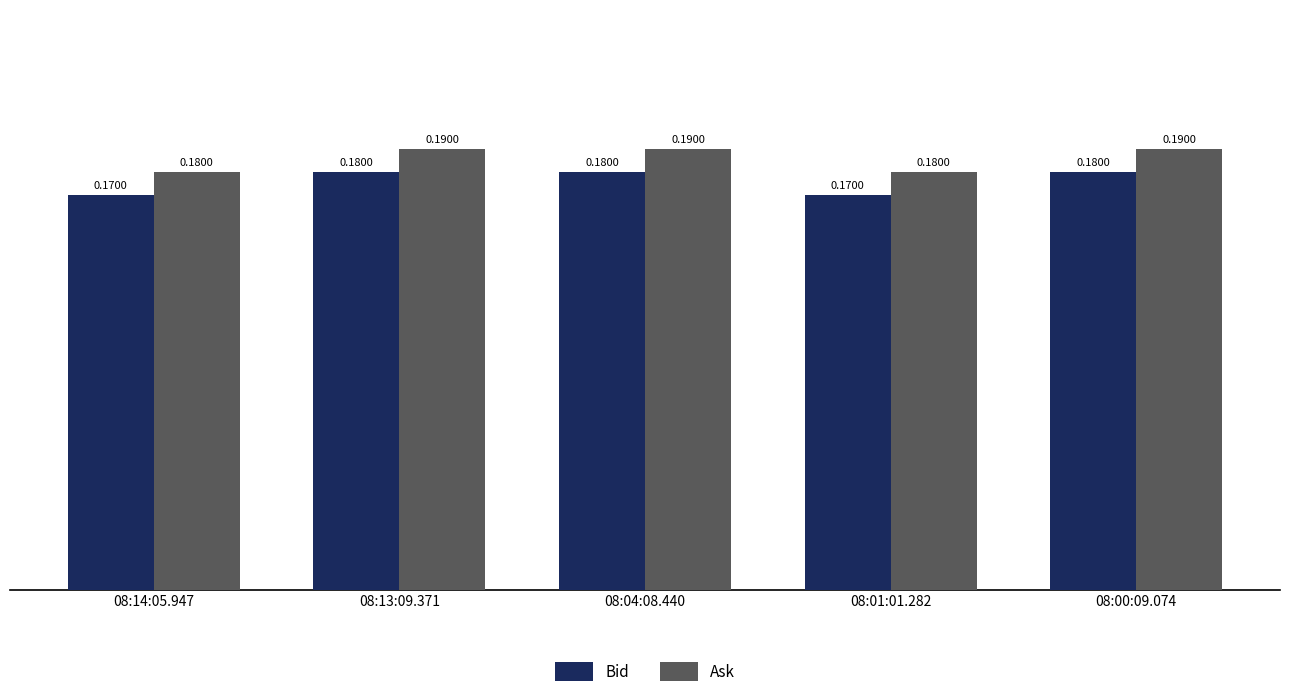

Is the value of Bid at 08:14:05.947 greater than the value of Ask at 08:04:08.440?

No